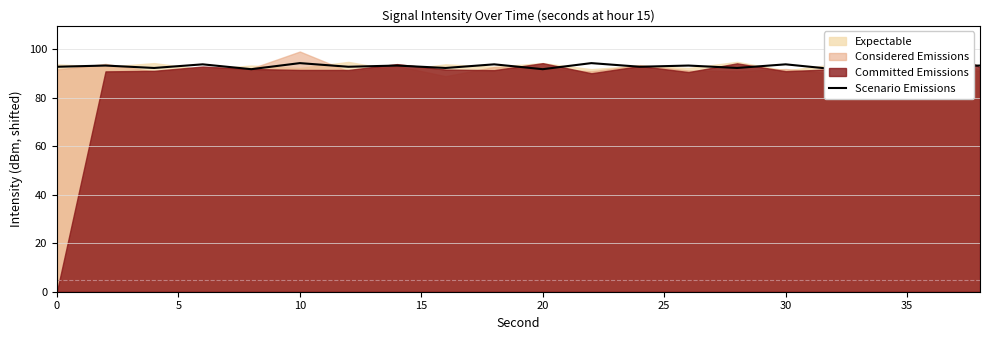

How many values are below 93?

10